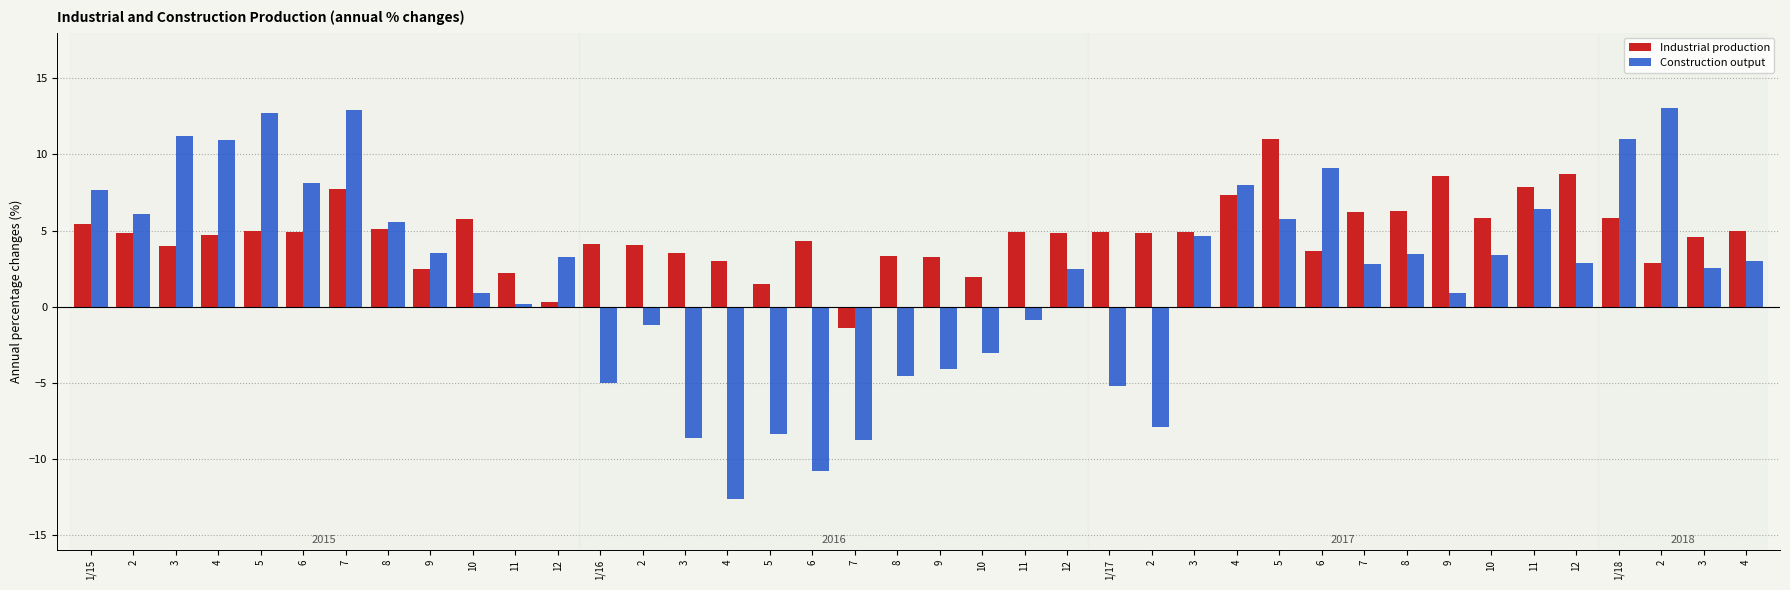

Count the number of categories in the chart.

40